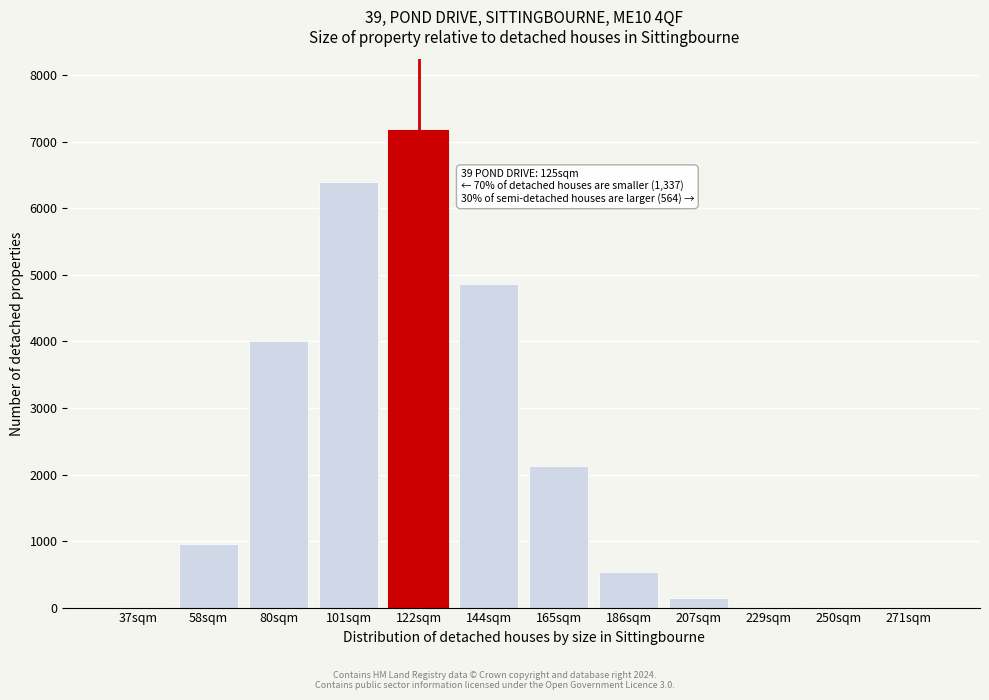

What is the sum of all values?

26222